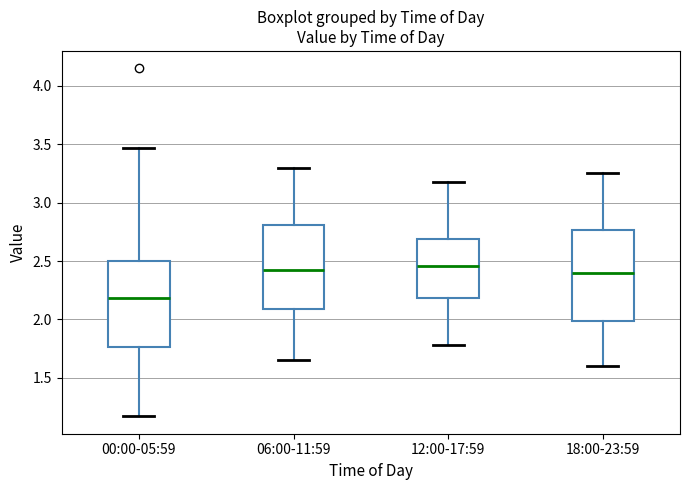

Which box's median line is the lowest?

00:00-05:59